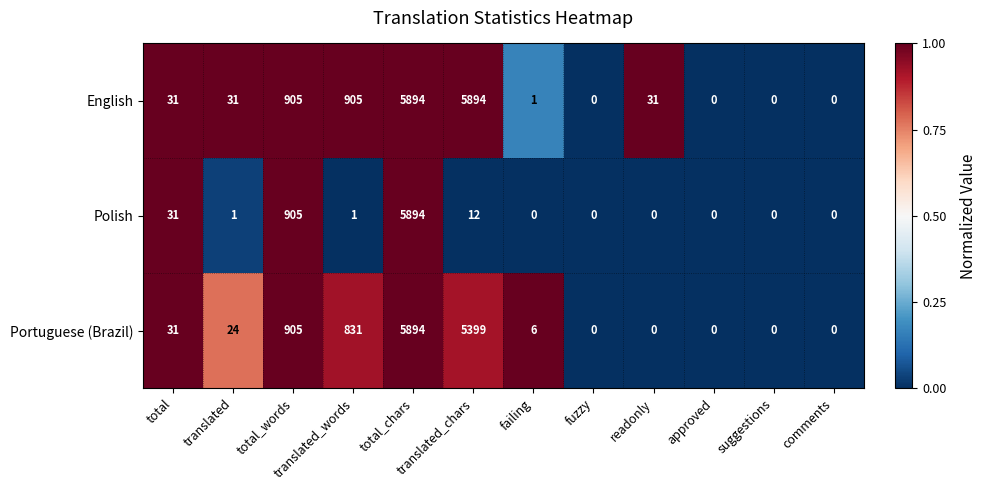

The value of Portuguese (Brazil) at comments is 0. True or false?

True